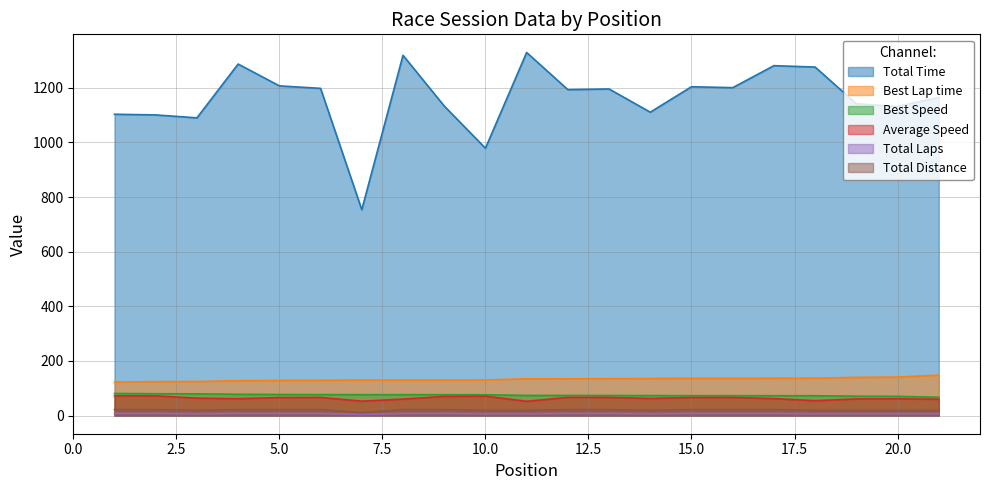

Which series changed the most between 3 and 4?

Total Time